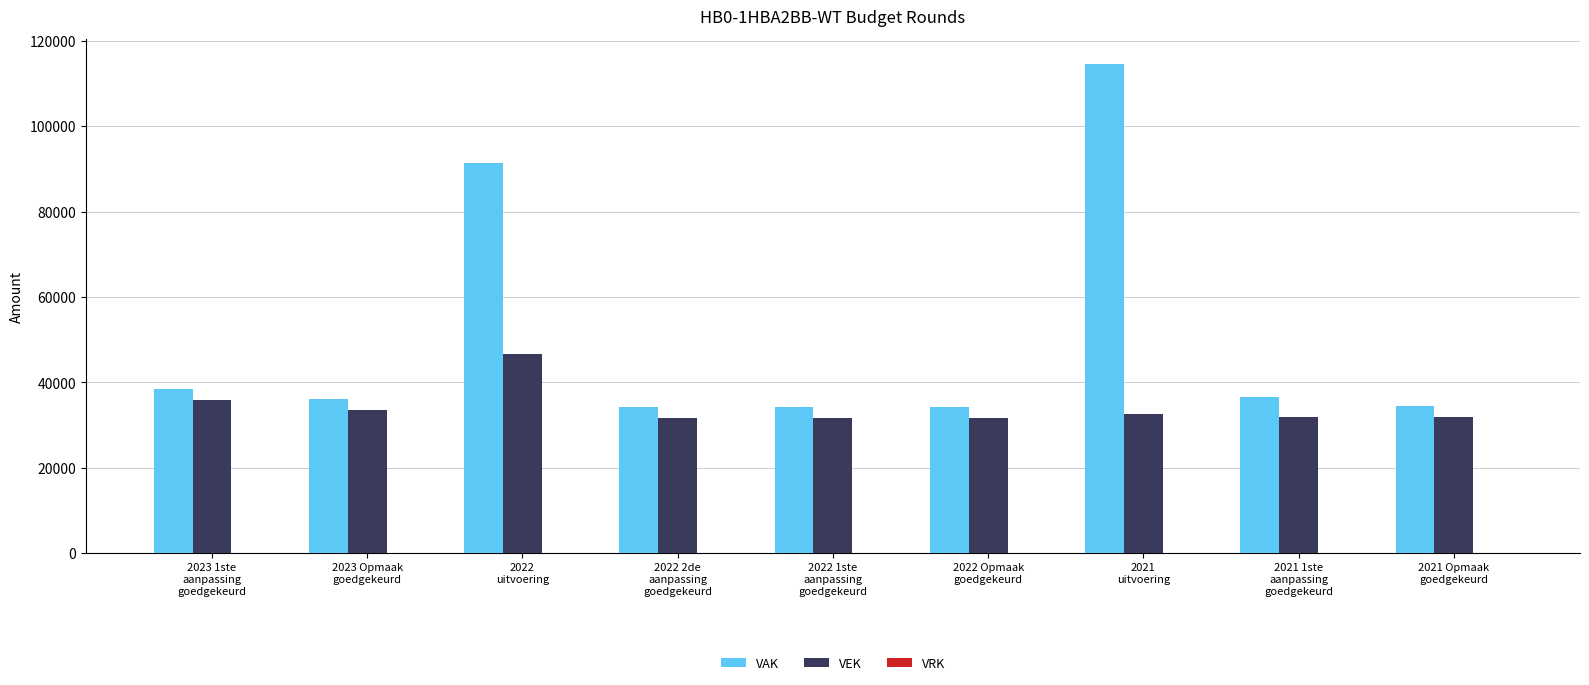

Is it true that VAK equals 57609 at 2021 1ste
aanpassing
goedgekeurd?

False